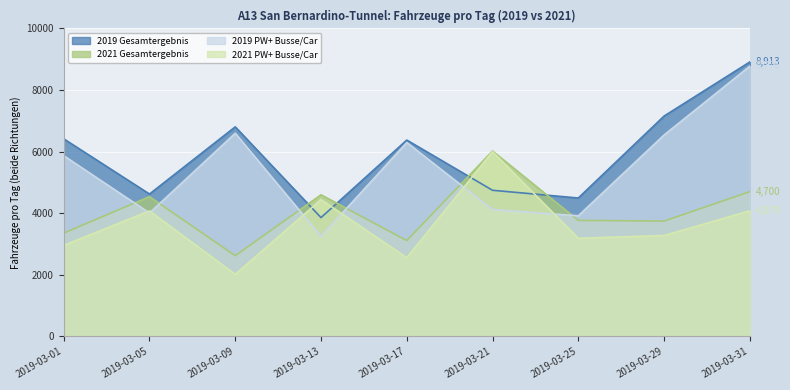

In 2021 PW+ Busse/Car, how many points are lower than both neighbors (excluding endpoints)?

3